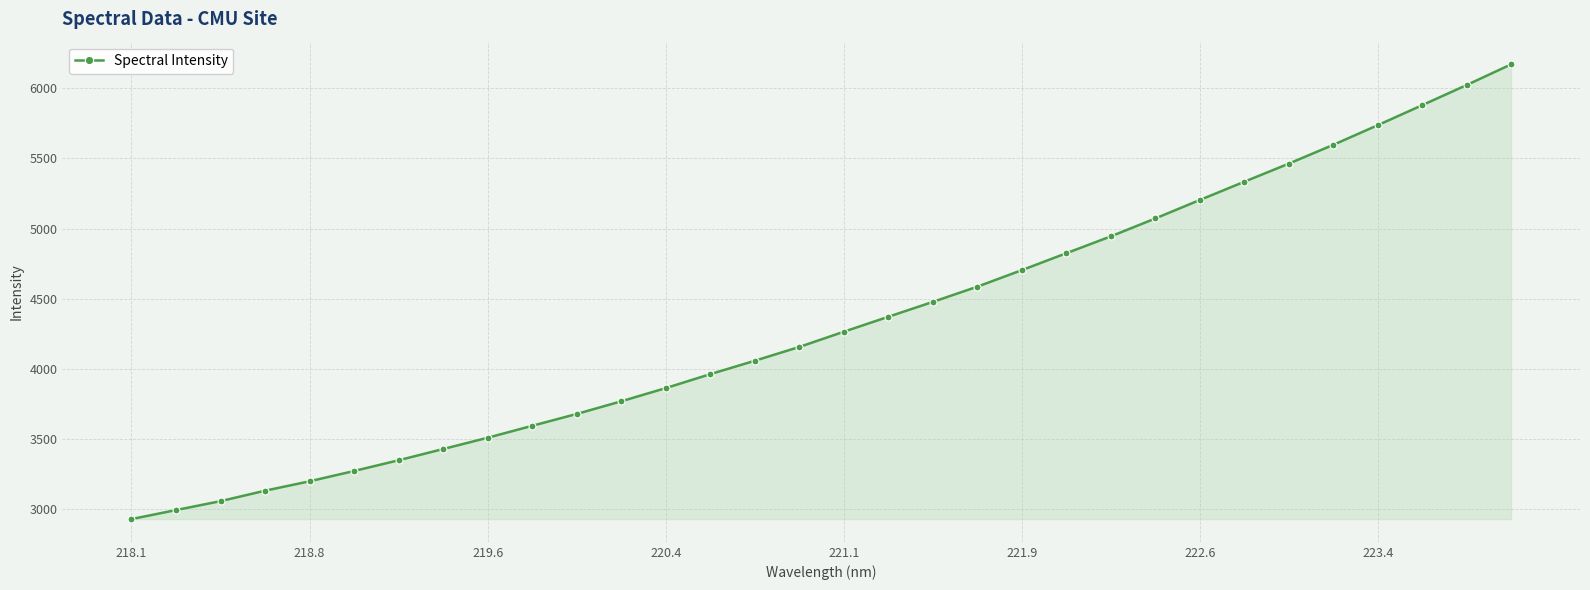

What is the average value?

4331.3